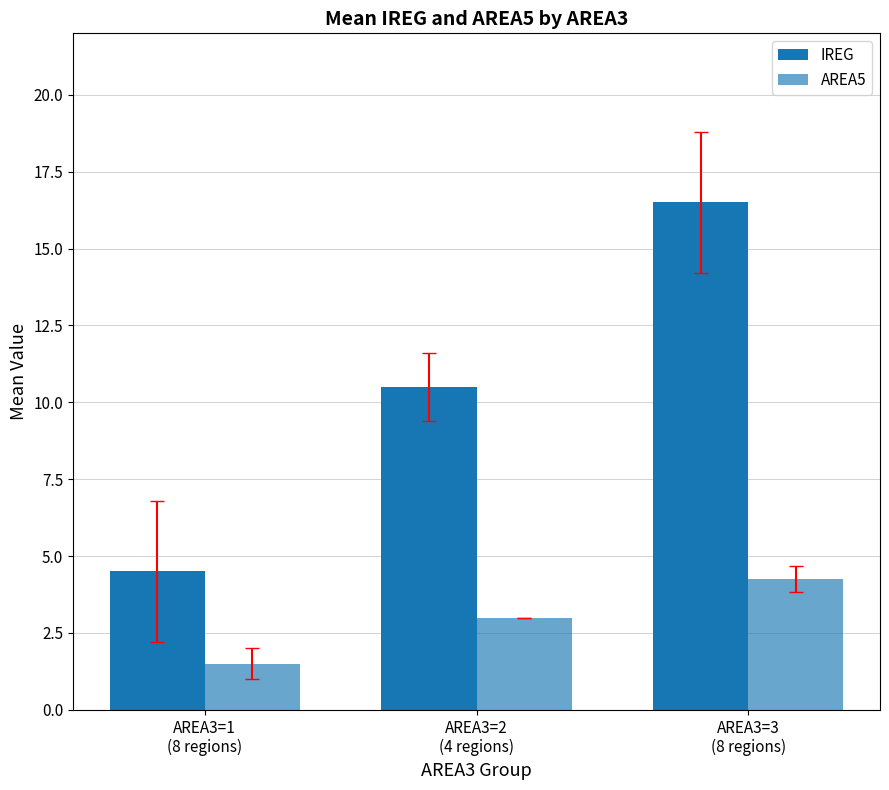

What is the sum of the AREA5 values at AREA3=1
(8 regions) and AREA3=3
(8 regions)?

5.8